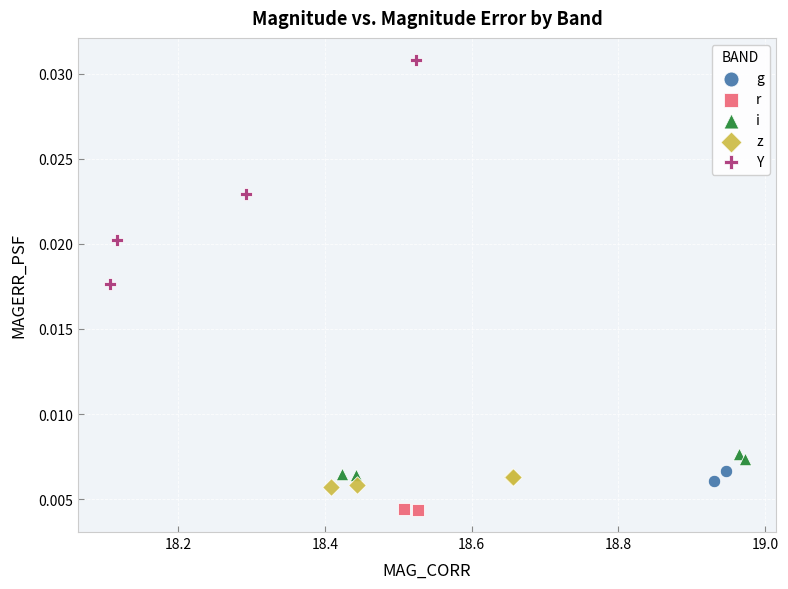

What are all the series names shown in the legend?

g, r, i, z, Y